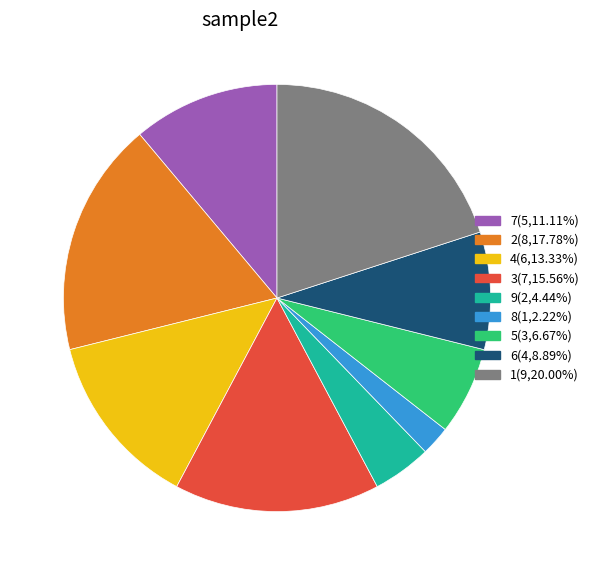

Is the sum of 6(4,8.89%) and 2(8,17.78%) greater than half?

No